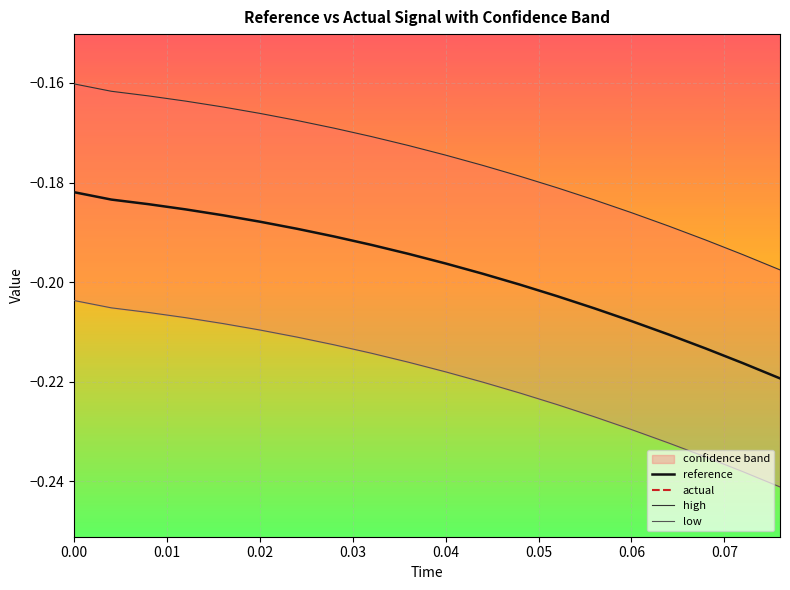

Reading left to right, list all the values displayed in this chart.

reference: -0.2	-0.2	-0.2	-0.2	-0.2	-0.2	-0.2	-0.2	-0.2	-0.2	-0.2	-0.2	-0.2	-0.2	-0.2	-0.2	-0.2	-0.2	-0.2	-0.2
actual: -0.3	-0.3	-0.3	-0.3	-0.3	-0.3	-0.3	-0.3	-0.3	-0.3	-0.3	-0.3	-0.4	-0.4	-0.4	-0.4	-0.4	-0.4	-0.4	-0.4
high: -0.2	-0.2	-0.2	-0.2	-0.2	-0.2	-0.2	-0.2	-0.2	-0.2	-0.2	-0.2	-0.2	-0.2	-0.2	-0.2	-0.2	-0.2	-0.2	-0.2
low: -0.2	-0.2	-0.2	-0.2	-0.2	-0.2	-0.2	-0.2	-0.2	-0.2	-0.2	-0.2	-0.2	-0.2	-0.2	-0.2	-0.2	-0.2	-0.2	-0.2